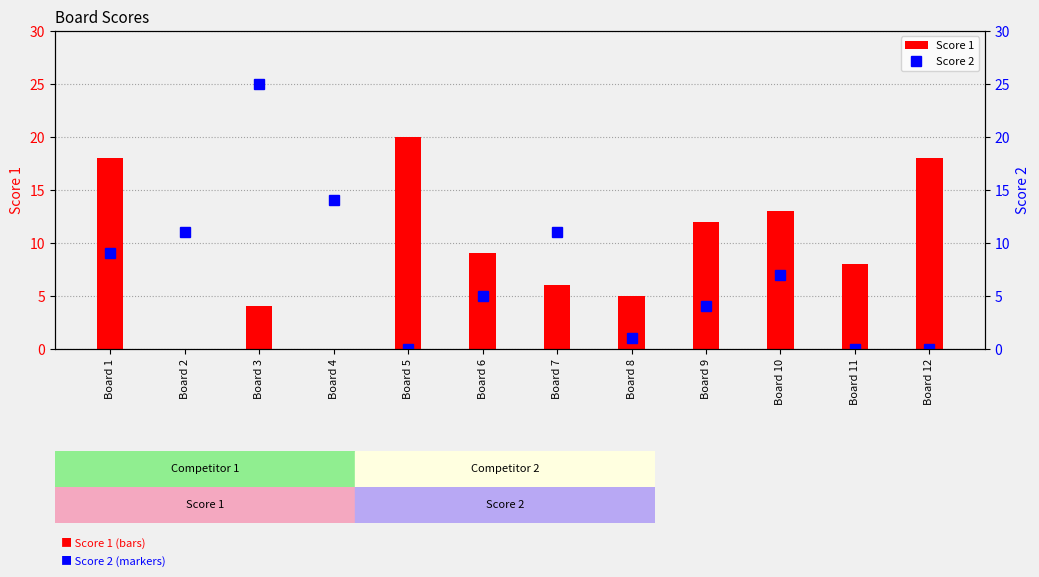

Is the value of Score 2 at Board 6 greater than the value of Score 1 at Board 8?

No